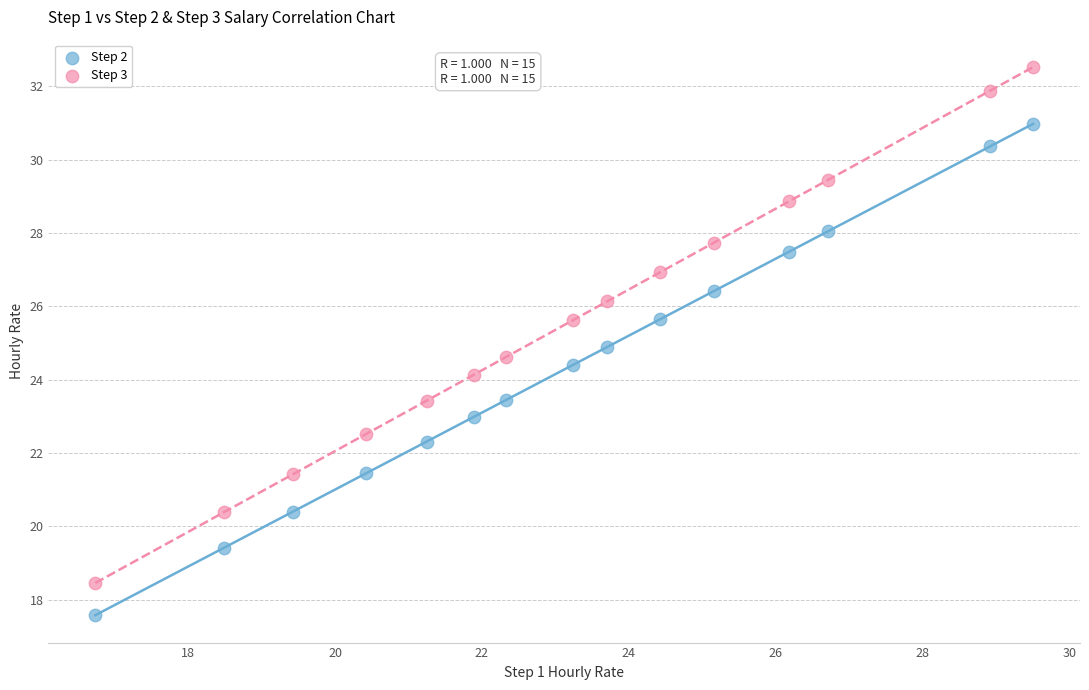

Across all data points, what is the range of Y values (max minus min)?

15.0